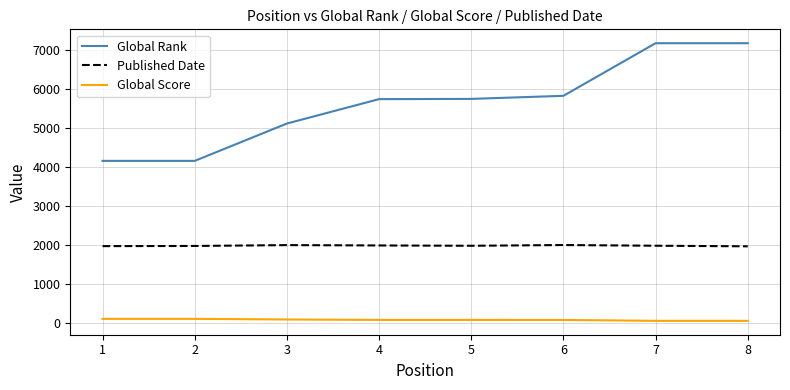

What is the sum of all Global Score values?

568